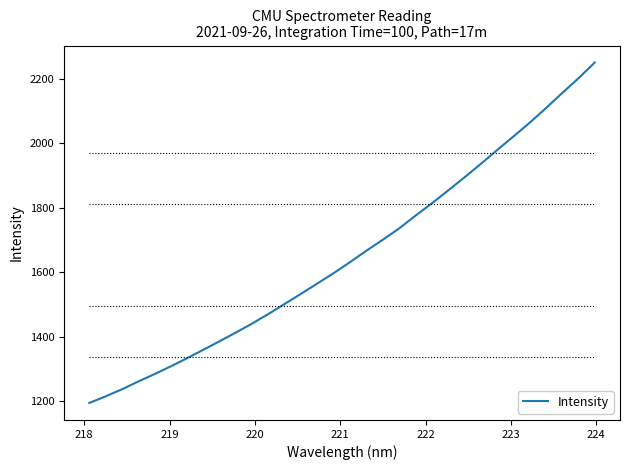

What is the greatest value displayed?

2249.8